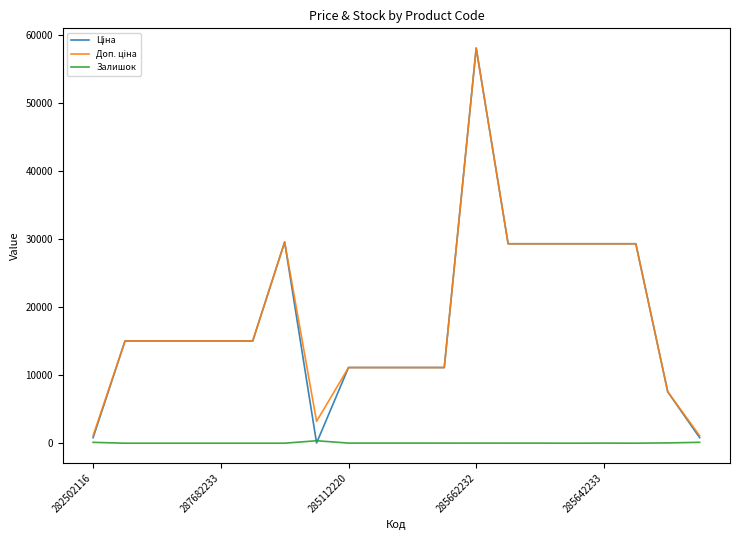

True or false: Доп. ціна and Ціна cross at least once.

False